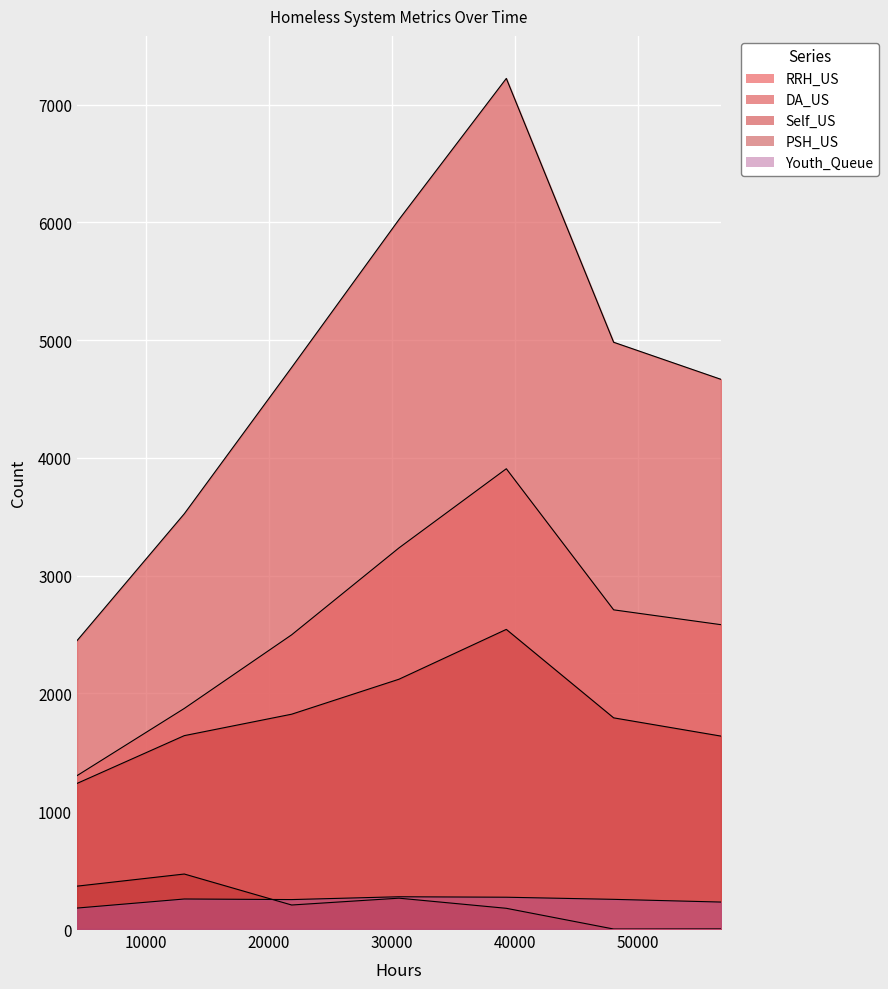

Is it true that RRH_US equals 1873 at 13104?

True